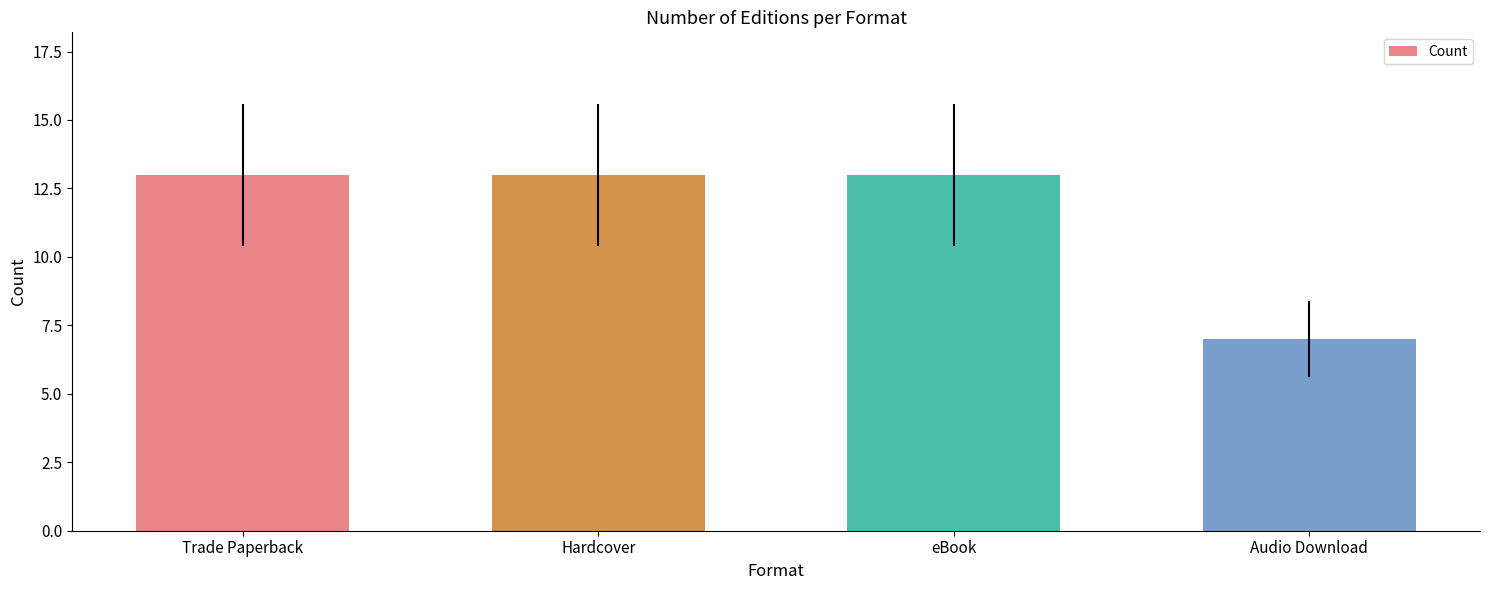

Which has a higher value, Hardcover or Audio Download?

Hardcover